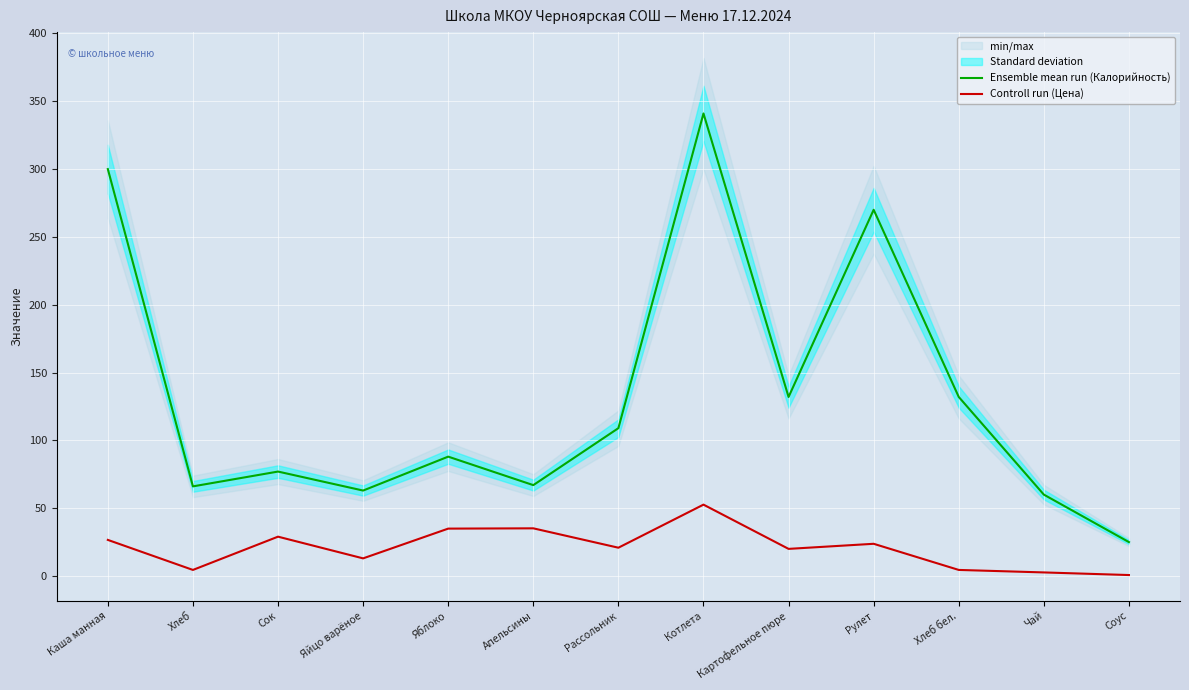

How many lines are shown in the chart?

2